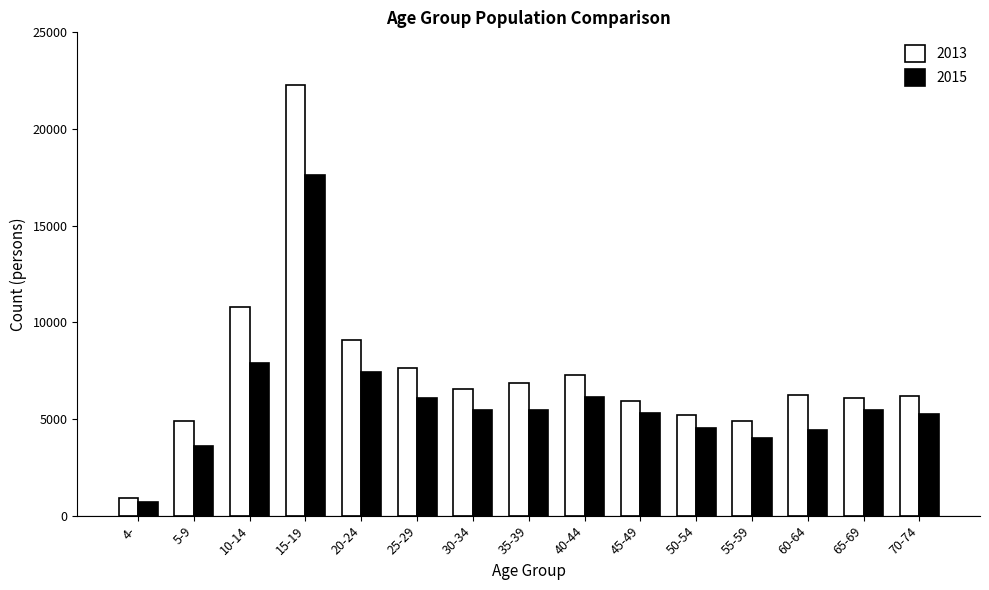

What is the spread (max minus min) of values at 20-24?

1626